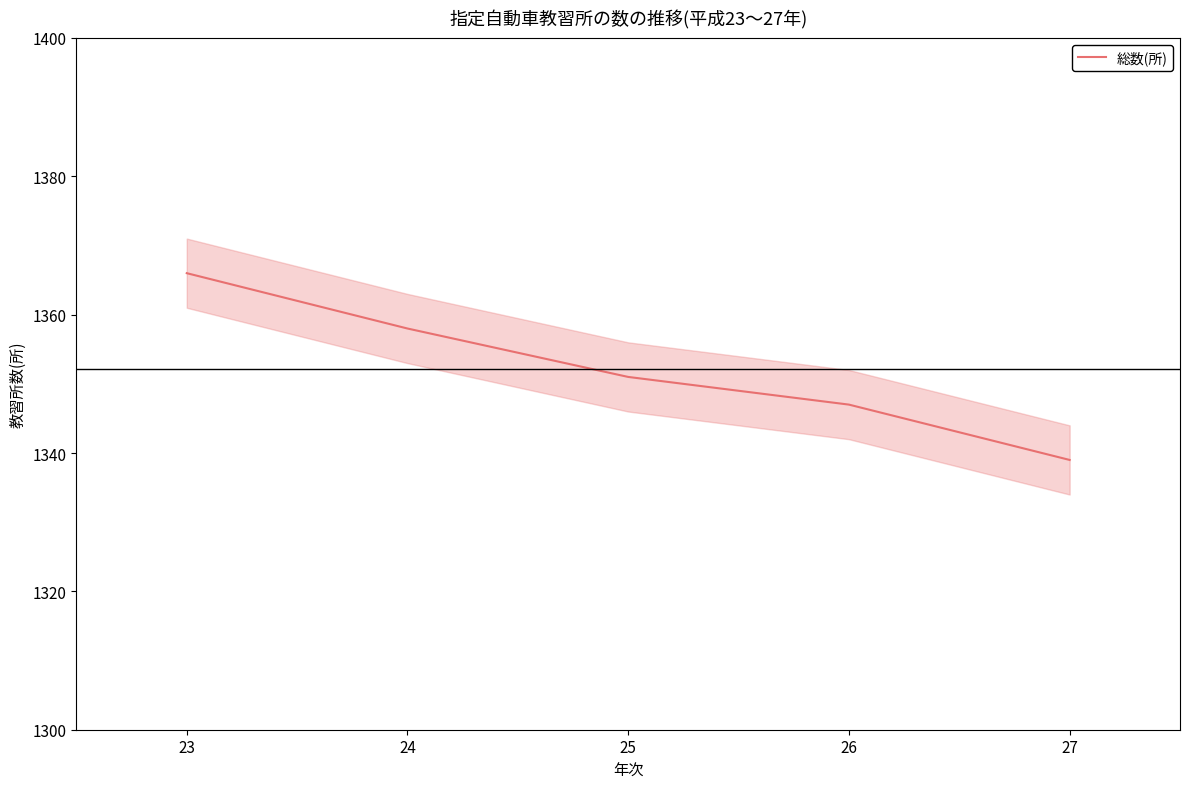

How many lines are shown in the chart?

1